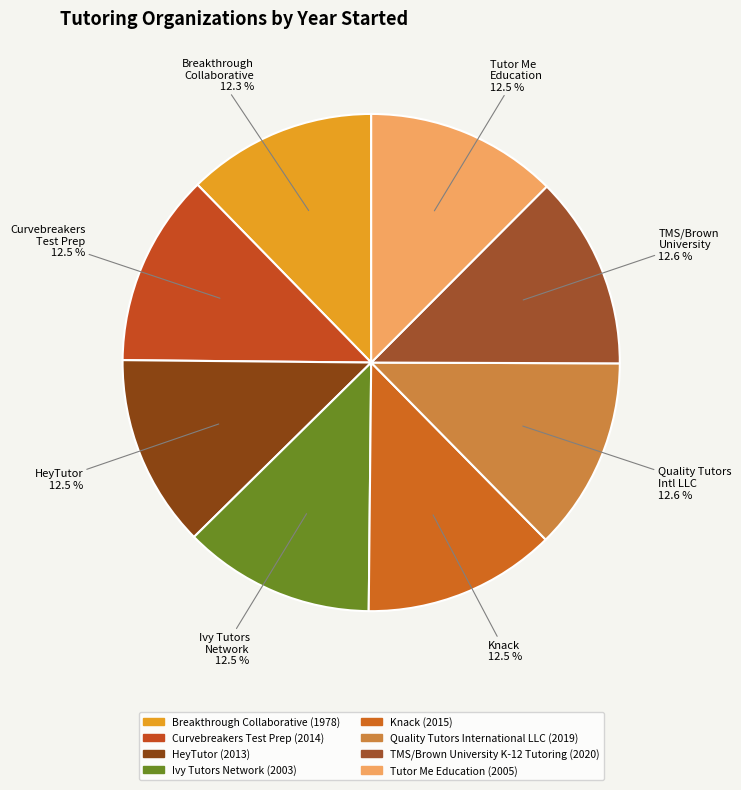

Approximately how many times larger is the value at Tutor Me Education compared to Knack?

1.0